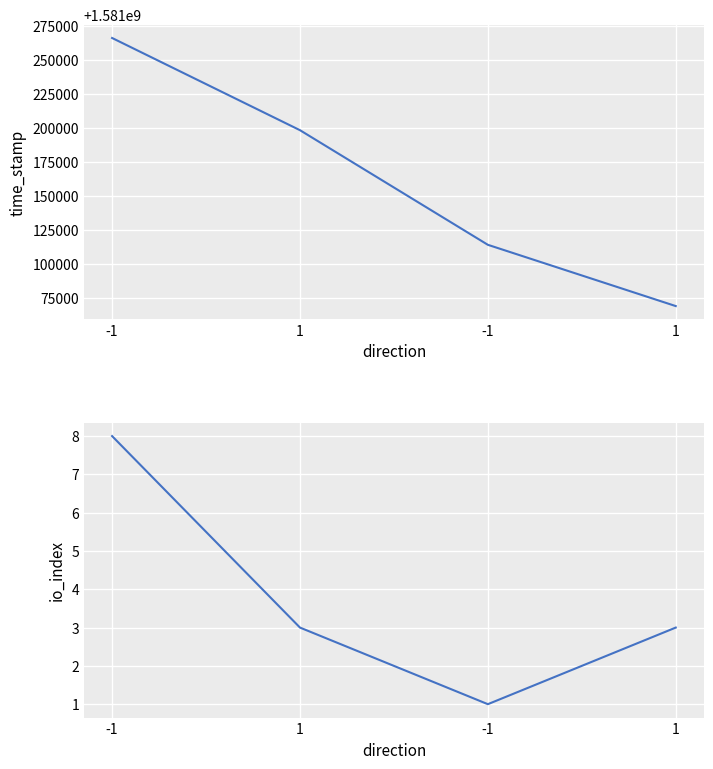

Rank the categories by io_index value from highest to lowest.

-1, 1, 1, -1